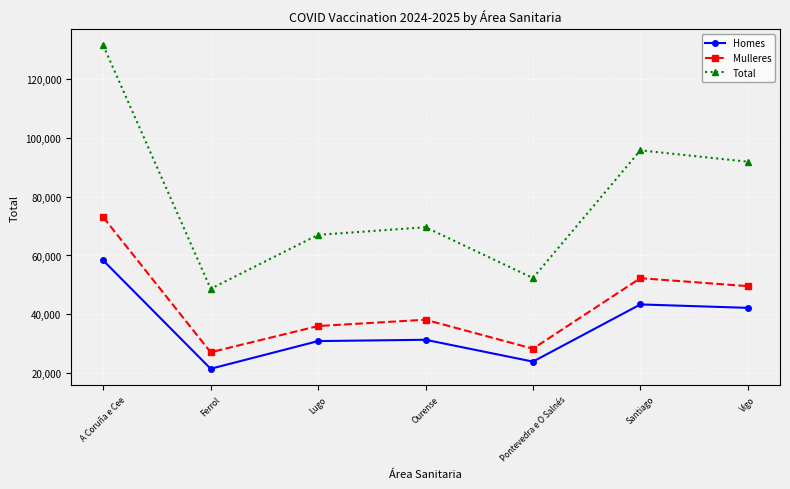

What is the label of the 4th point from the right?

Ourense